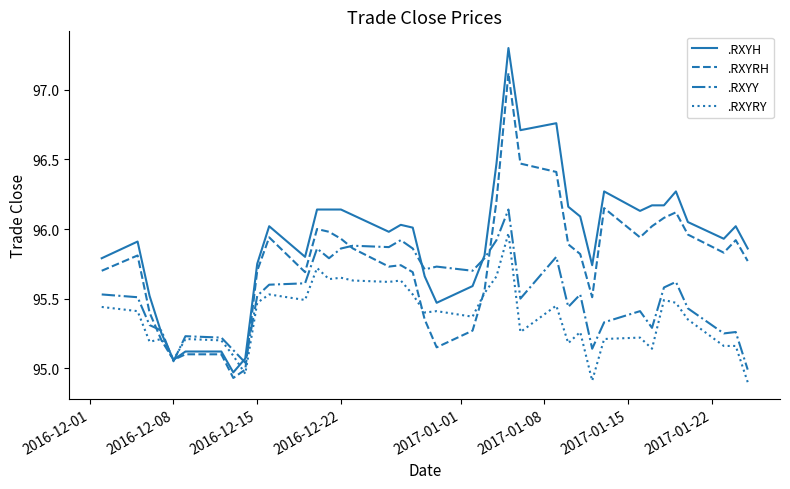

List the series in order of their overall mean, lowest first.

.RXYRY, .RXYY, .RXYRH, .RXYH